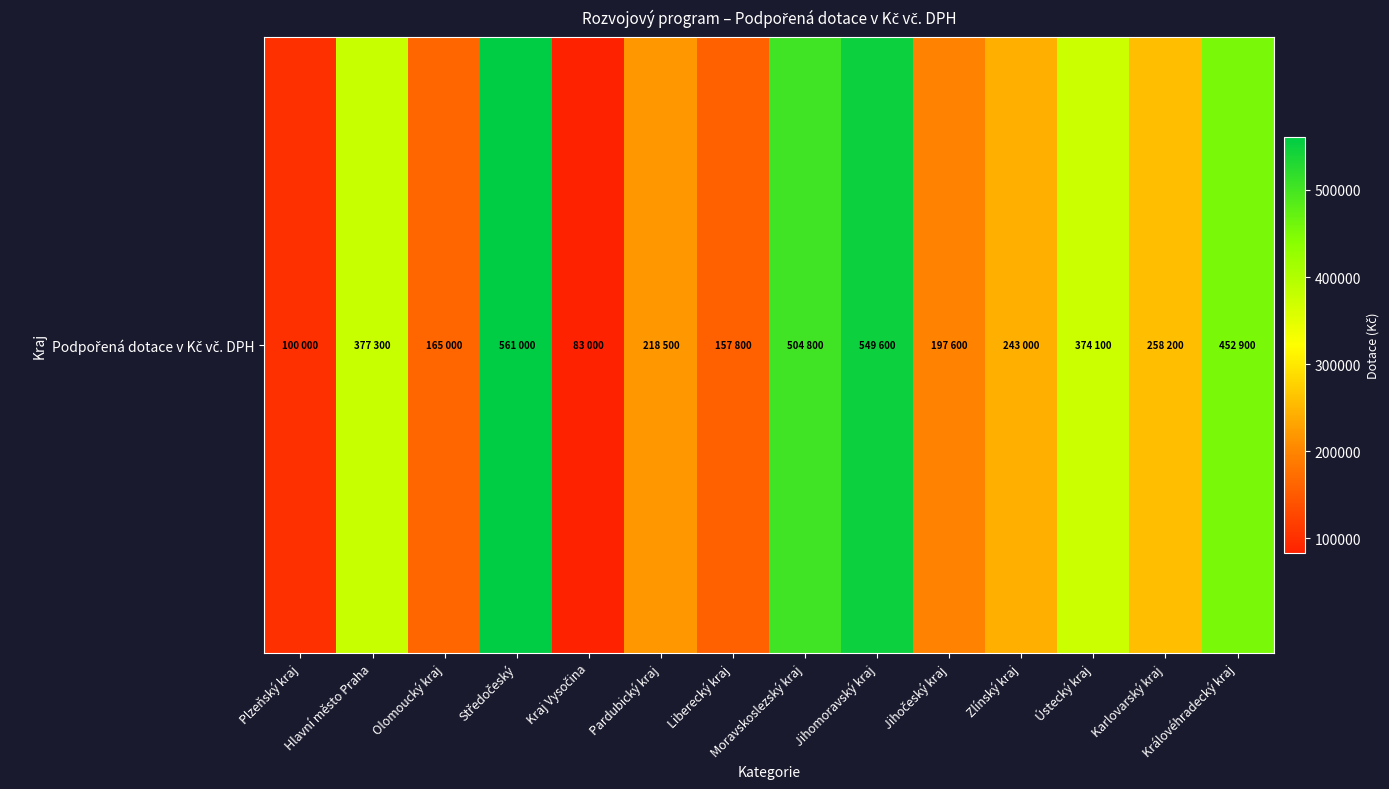

At which category does the chart reach its peak across all series?

Středočeský